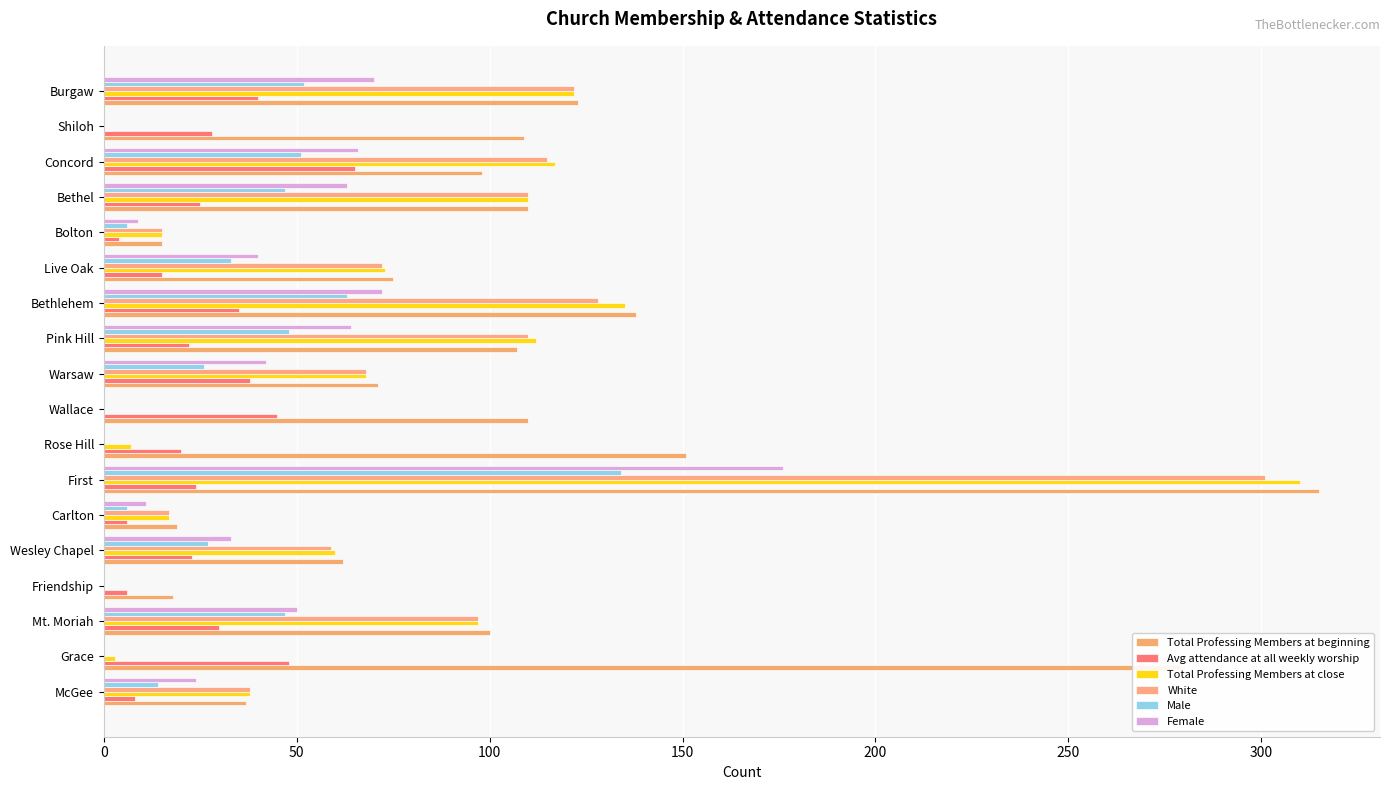

What is the label of the 10th bar from the right?

Wallace